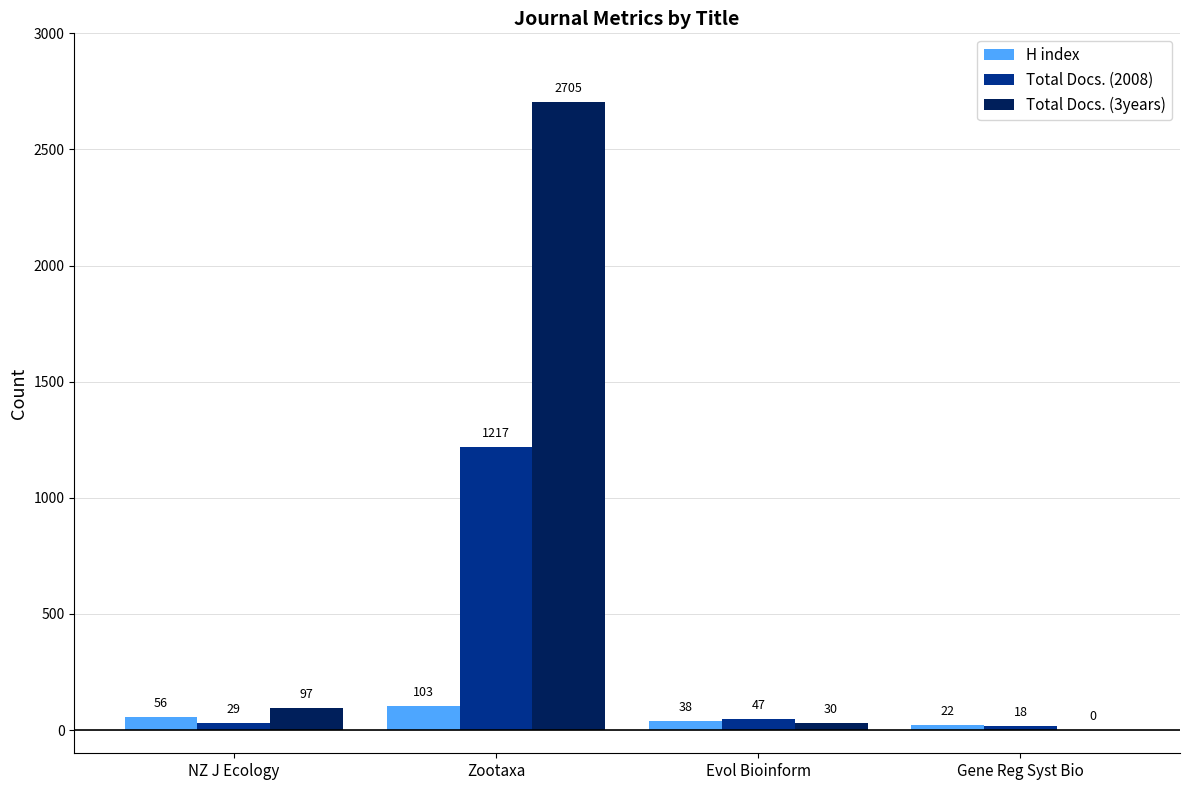

Reading right to left, extract all data points from this chart.

H index: 22	38	103	56
Total Docs. (2008): 18	47	1217	29
Total Docs. (3years): 0	30	2705	97